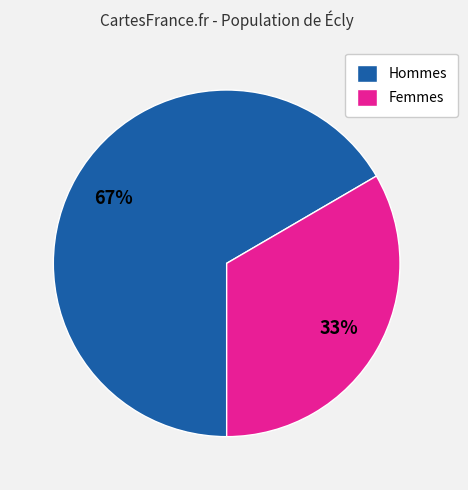

What is the ratio of the value at Hommes to the value at Femmes?

2.0